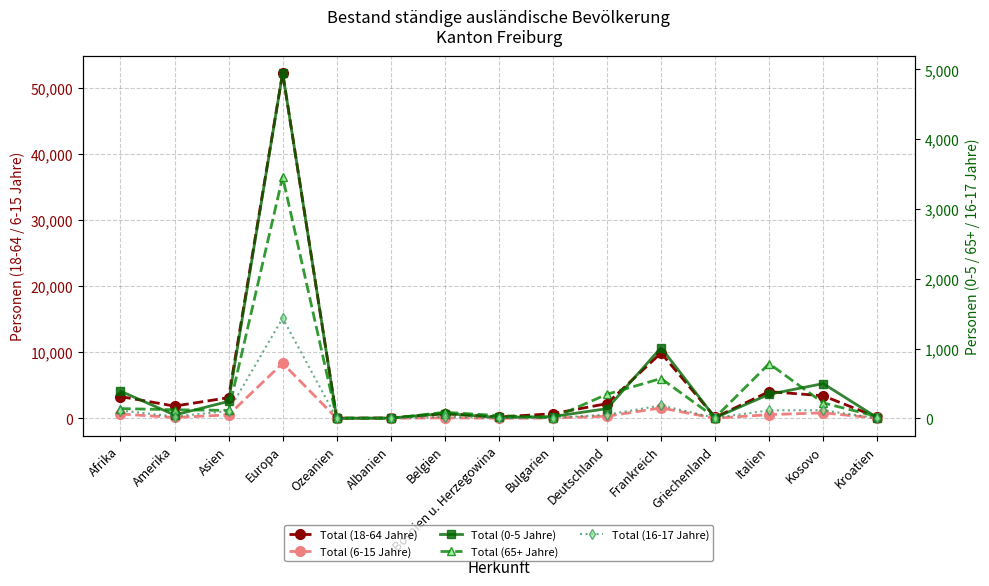

At how many categories does at least one series exceed 33879?

1